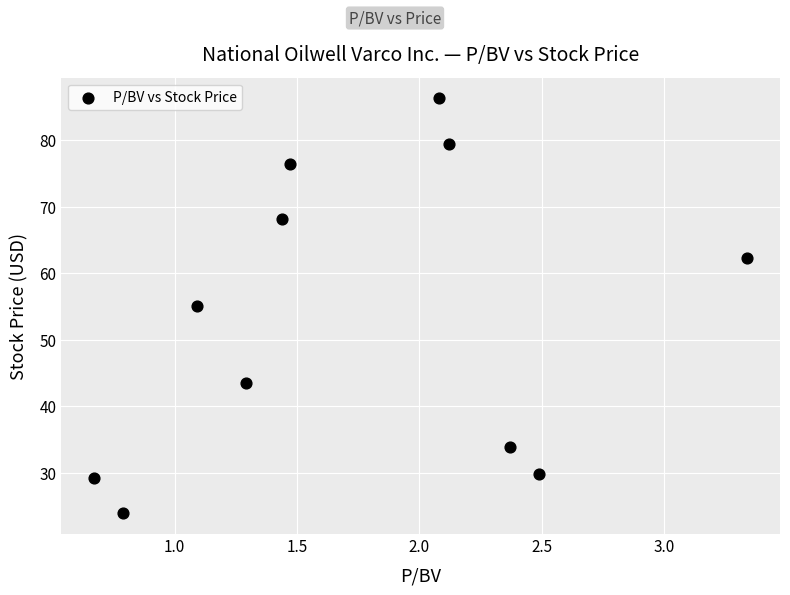

What is the average X value?

1.7